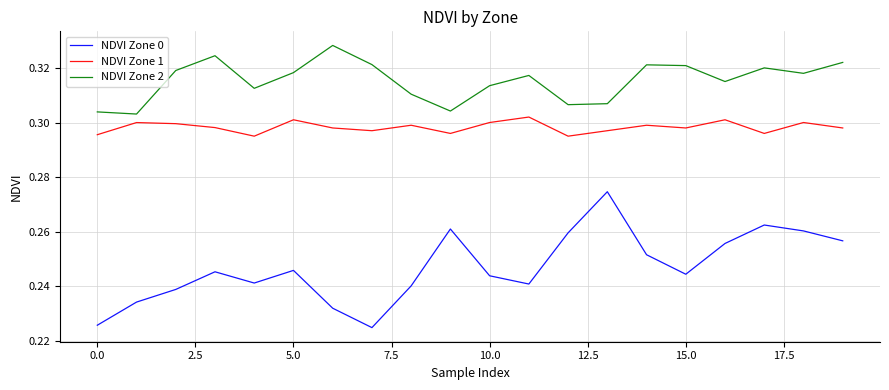

What are all the series names shown in the legend?

NDVI Zone 0, NDVI Zone 1, NDVI Zone 2